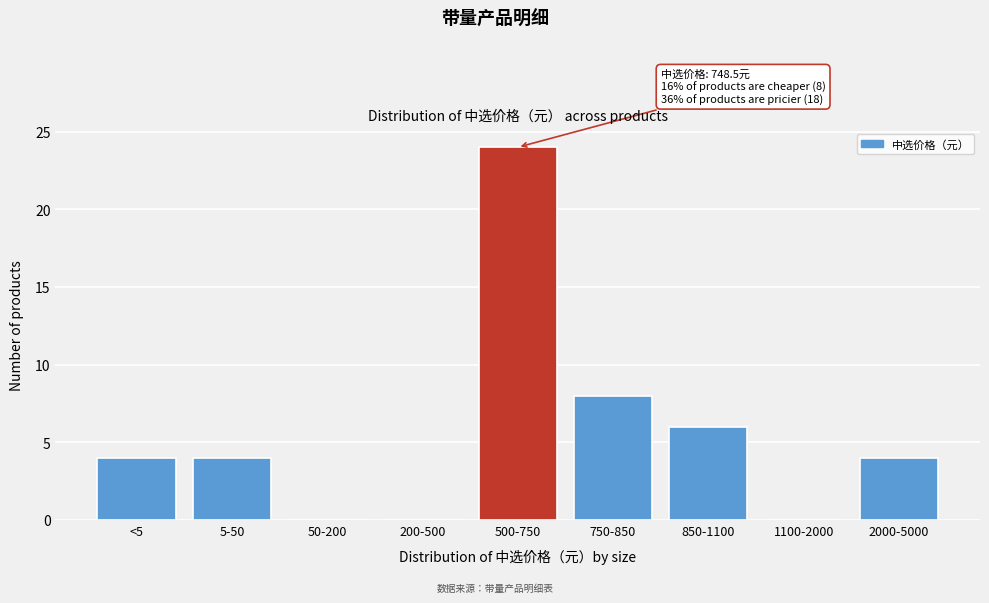

Reading right to left, transcribe all the data shown in this chart.

2000-5000=4	1100-2000=0	850-1100=6	750-850=8	500-750=24	200-500=0	50-200=0	5-50=4	<5=4